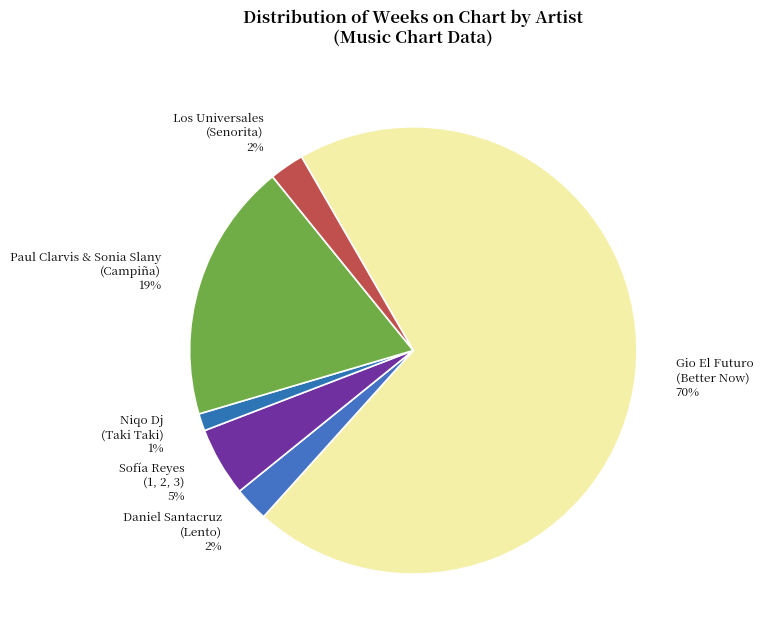

Do Niqo Dj (Taki Taki) 1% and Los Universales (Senorita) 2% together represent more than half of the pie?

No